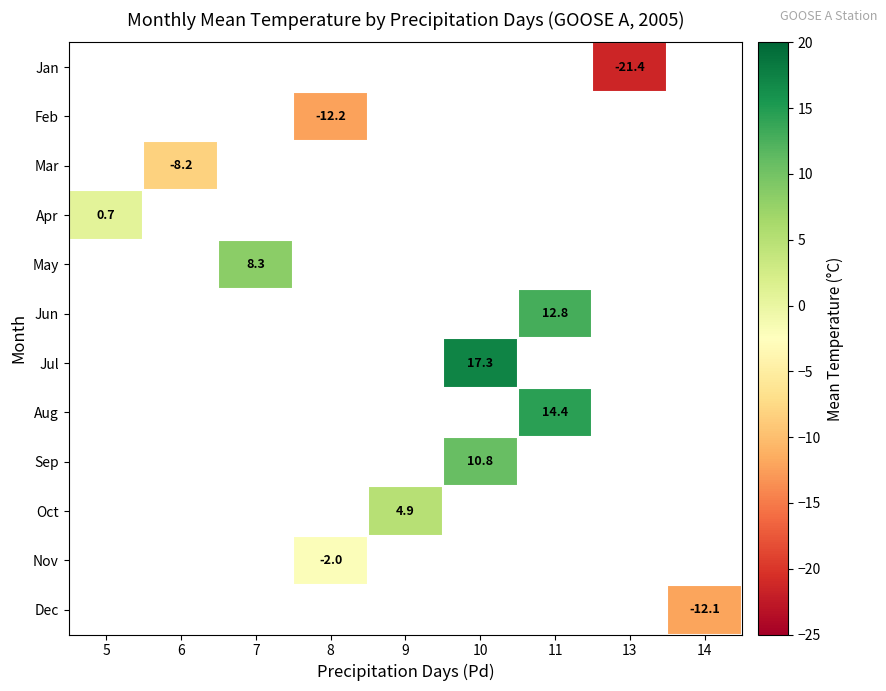

Count the number of data series in this chart.

12